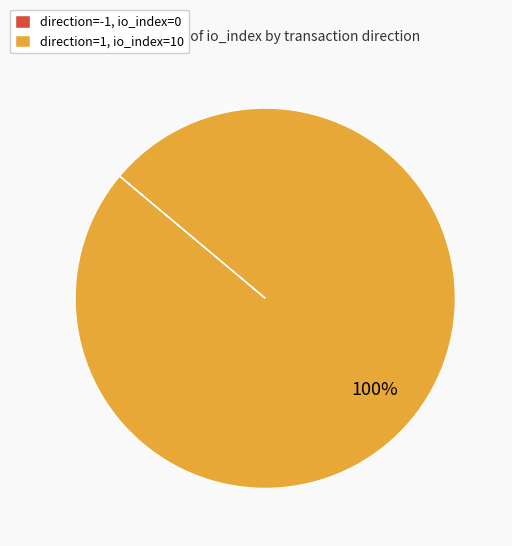

Which slice represents more than half of the pie?

direction=1, io_index=10